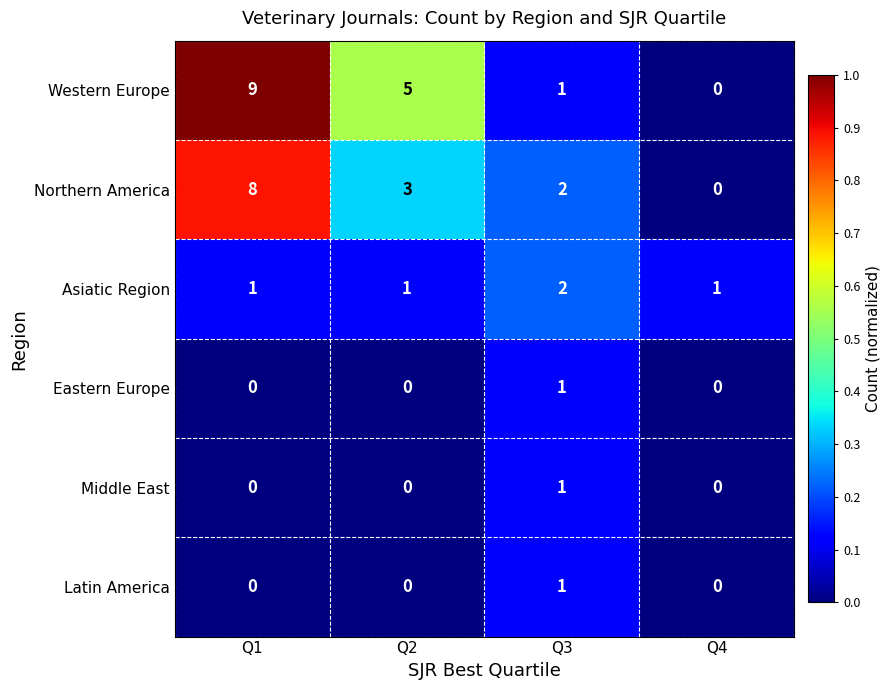

The Asiatic Region series shows 2 at Q3. True or false?

True